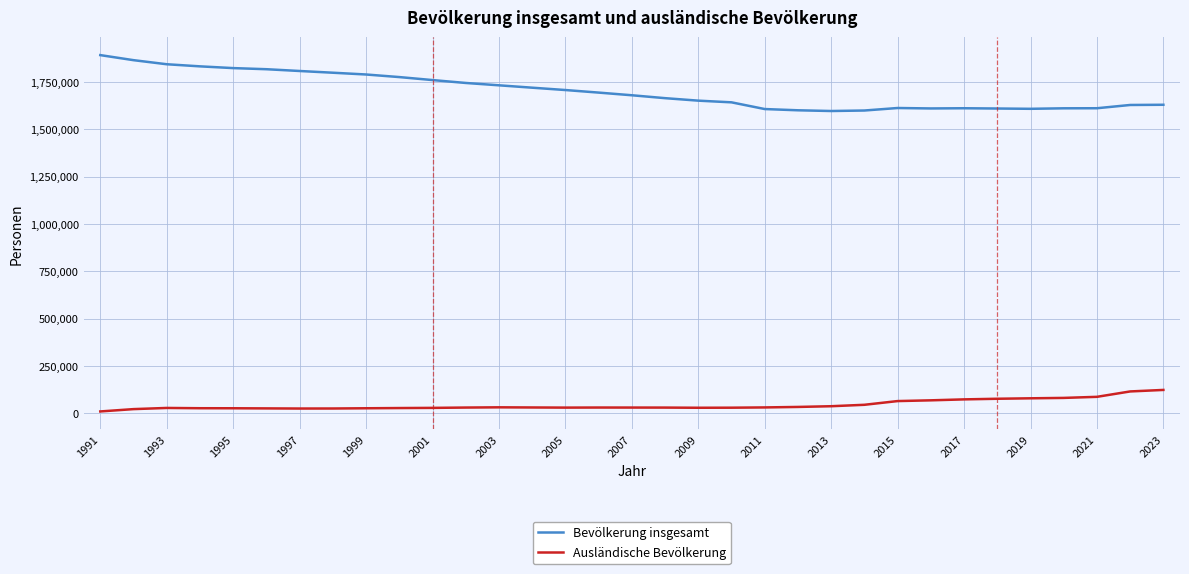

True or false: Bevölkerung insgesamt and Ausländische Bevölkerung intersect in this chart.

False